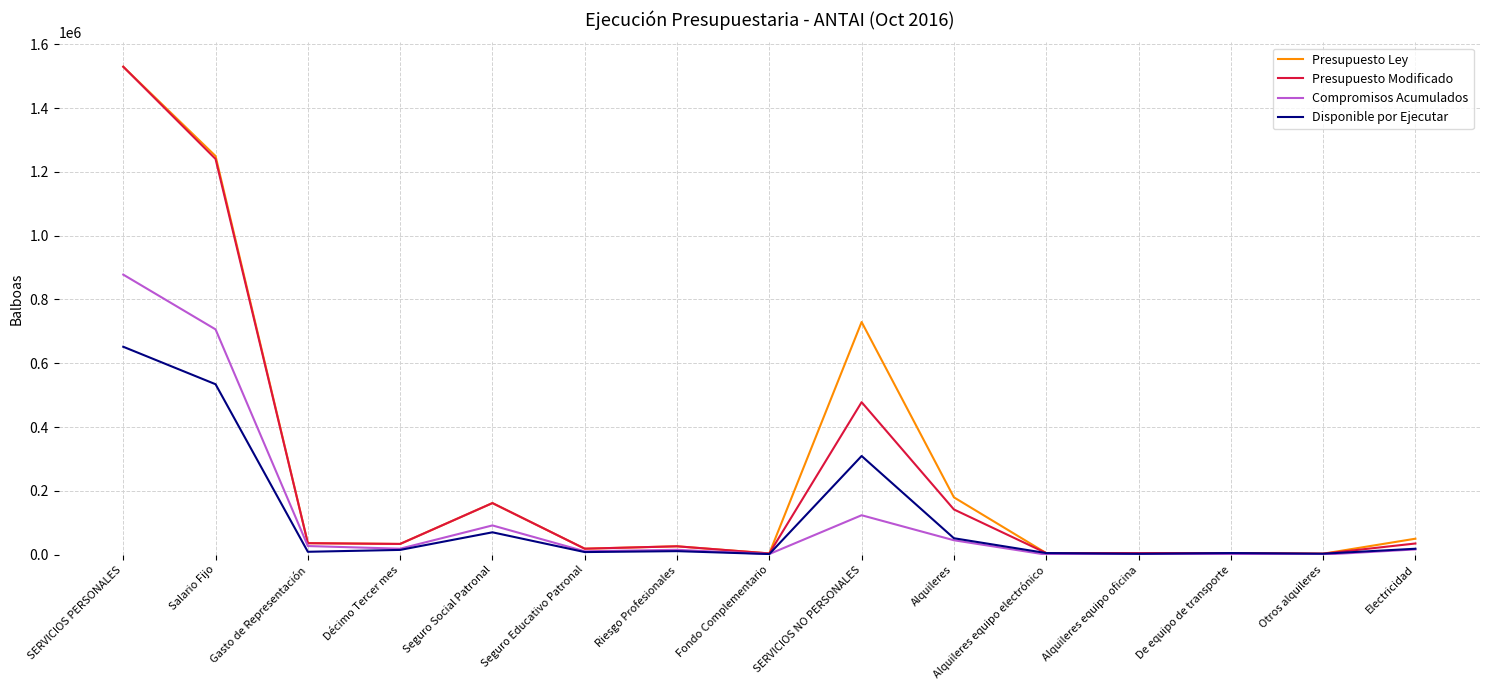

Does the chart have visible grid lines?

Yes